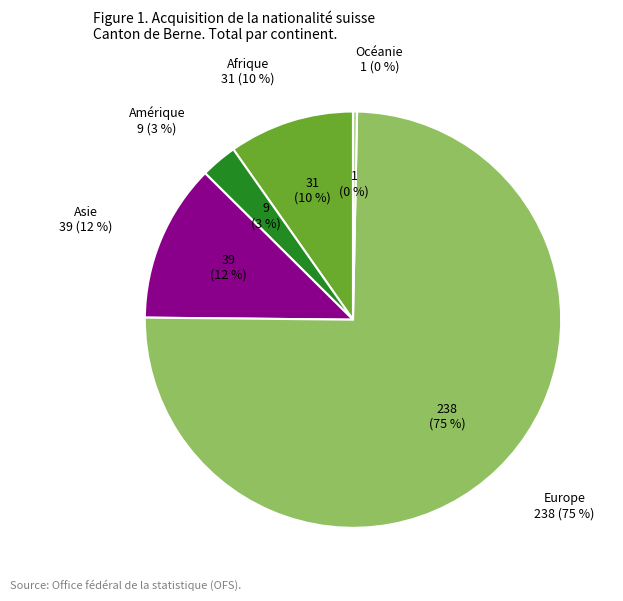

What percentage is the Europe slice, to the nearest percent?

75%